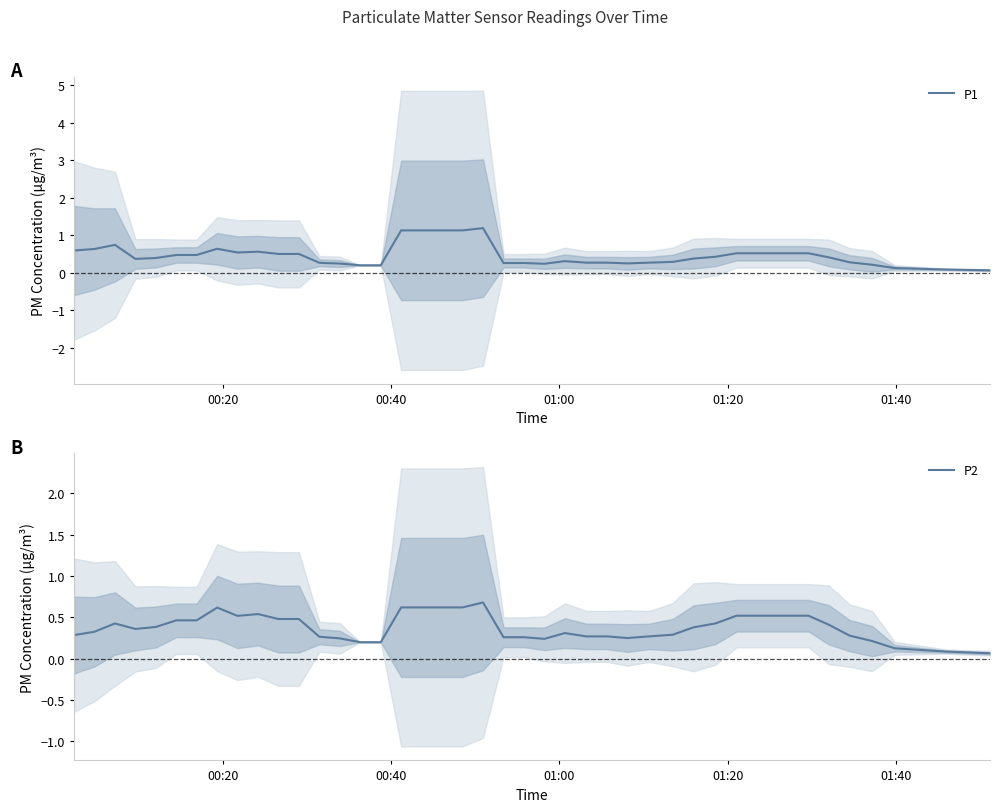

What is the label of the 40th point from the right?

00:20